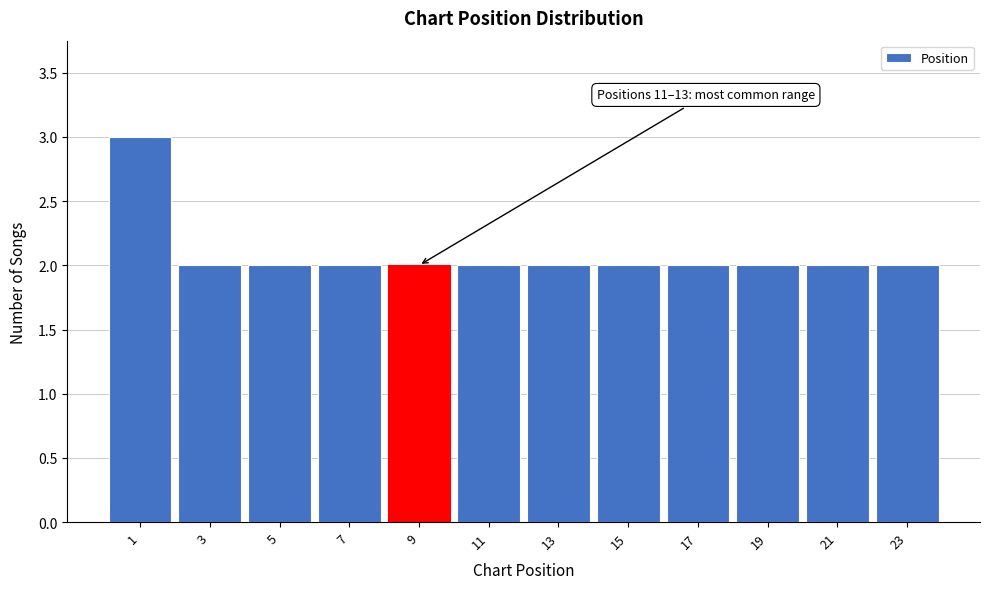

Reading left to right, what are all the values shown in this chart?

1=3	3=2	5=2	7=2	9=2	11=2	13=2	15=2	17=2	19=2	21=2	23=2